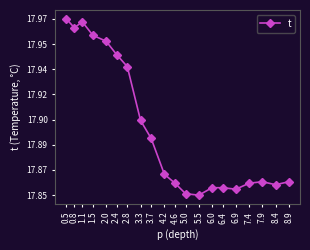

Does the chart have visible grid lines?

No